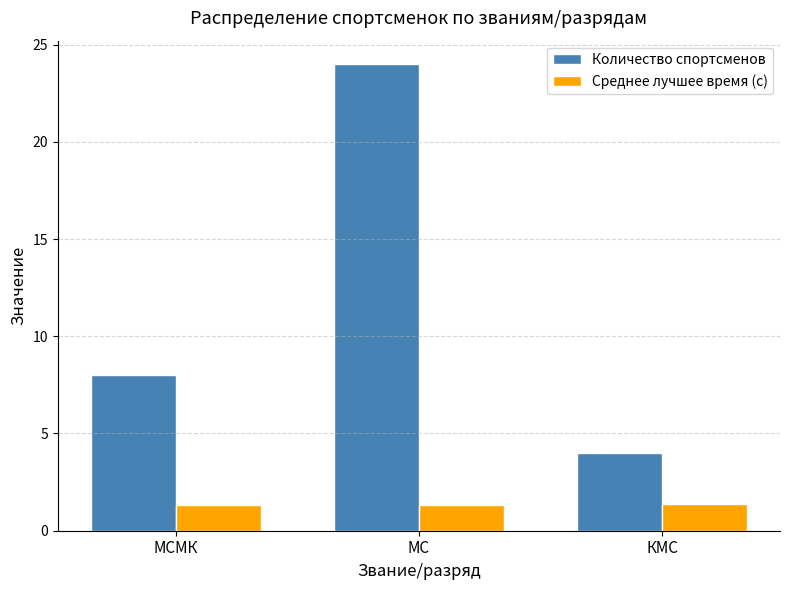

How many bars are there in each group?

2